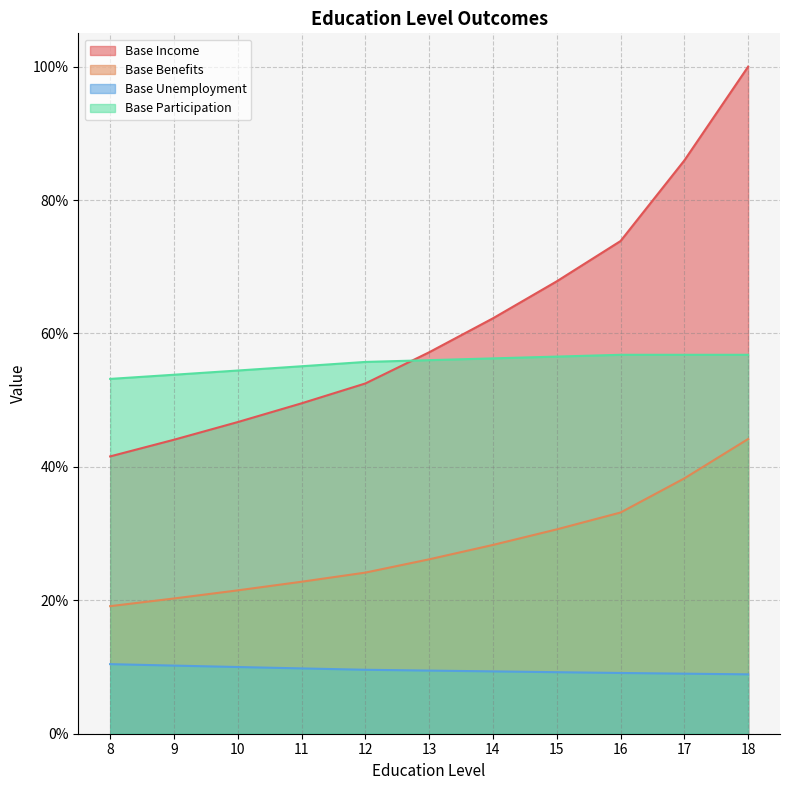

What is the highest value of the Base Unemployment series?

0.1